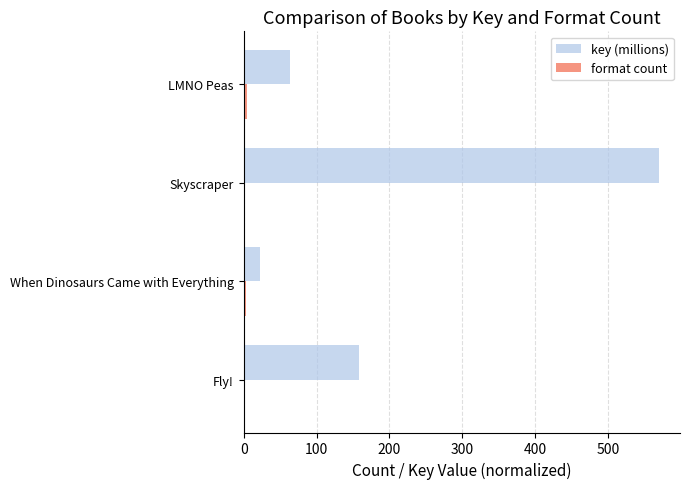

How many data points does each series have?

4